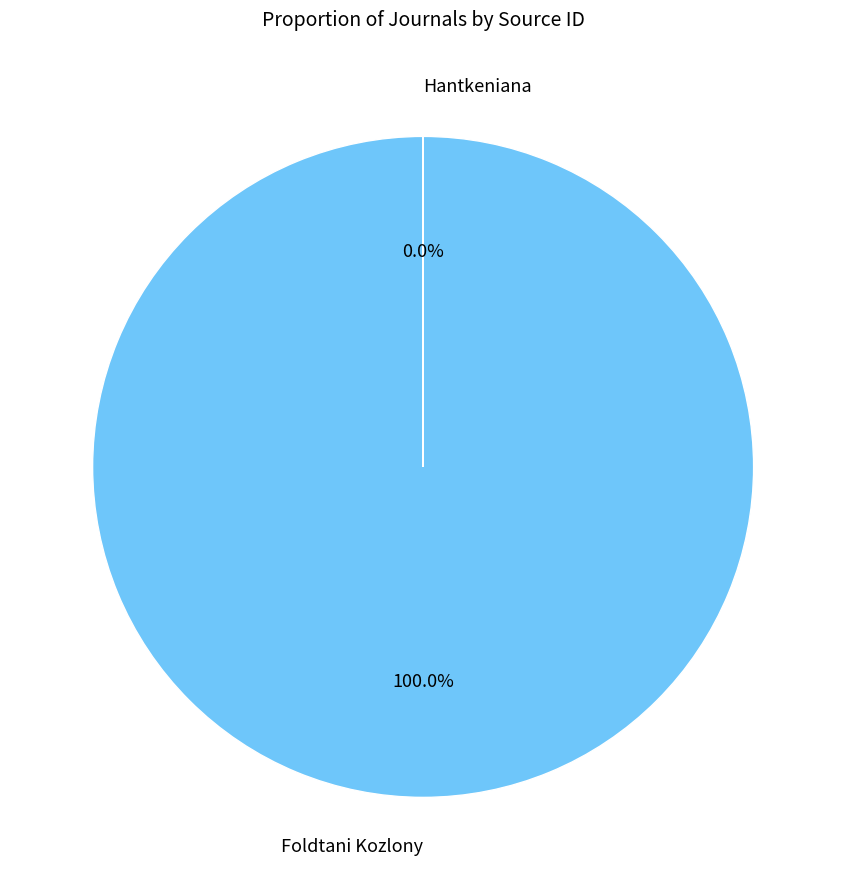

To the nearest percent, what is the difference between the largest and smallest slice percentages?

100%